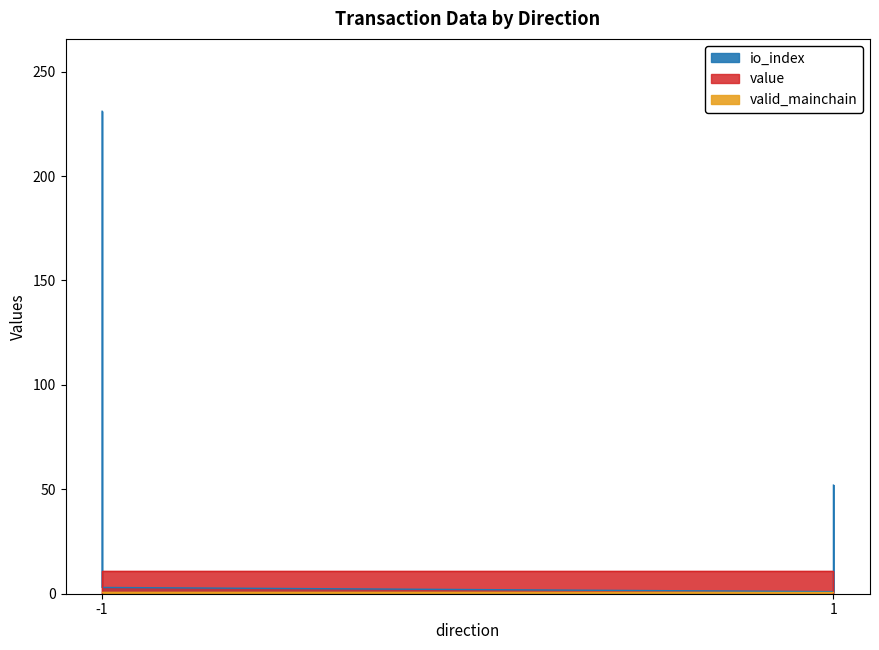

What is the difference between the second highest and second lowest values in the value series?

10.7